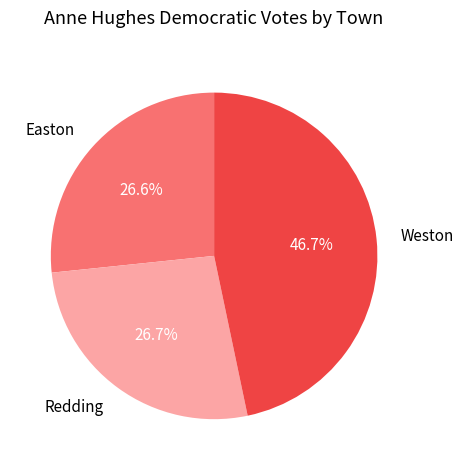

Which slice is the largest?

Weston